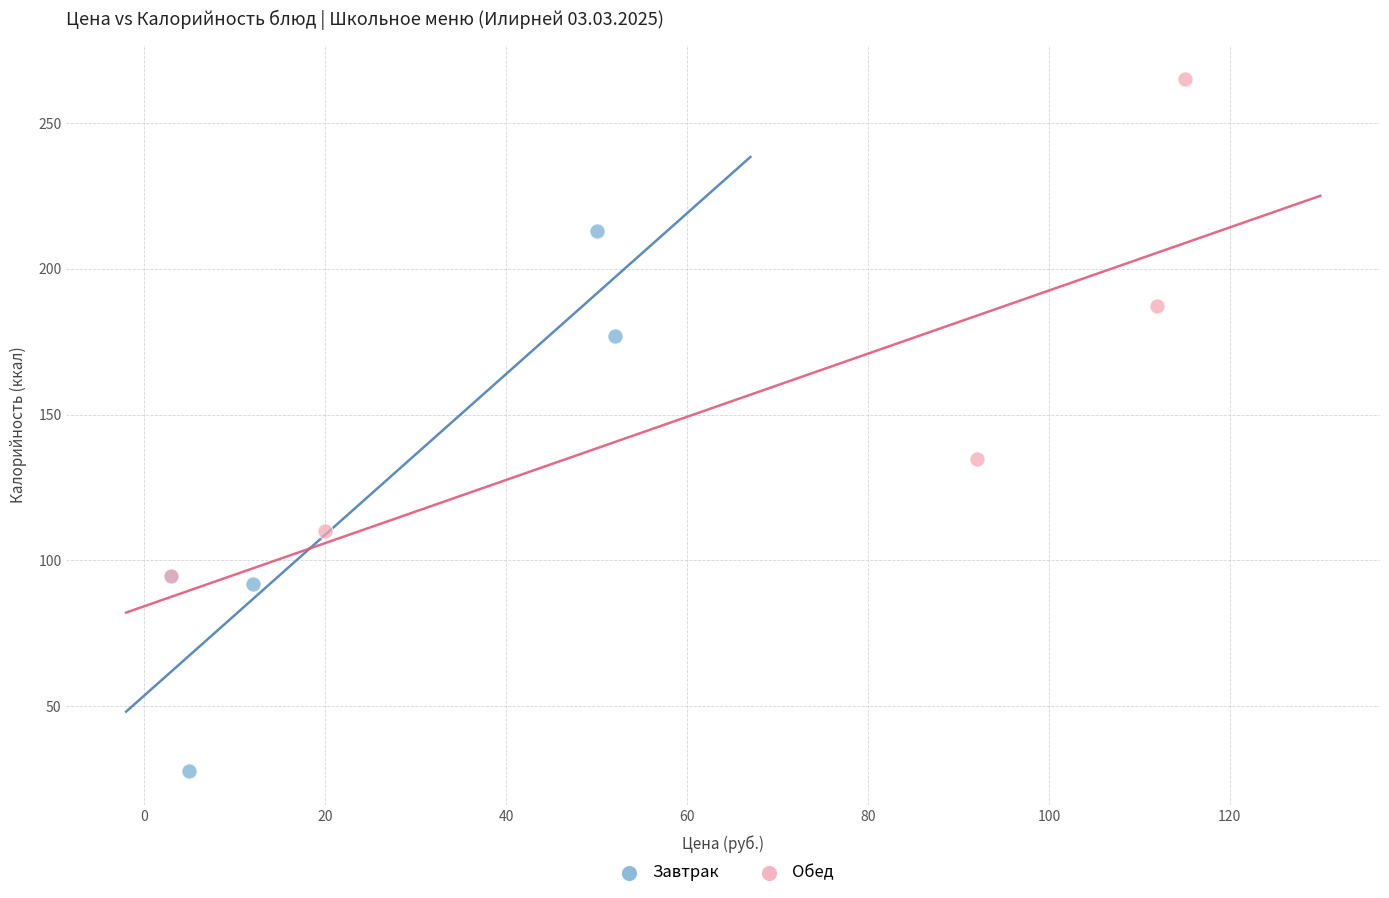

Which series reaches the minimum Y coordinate?

Завтрак